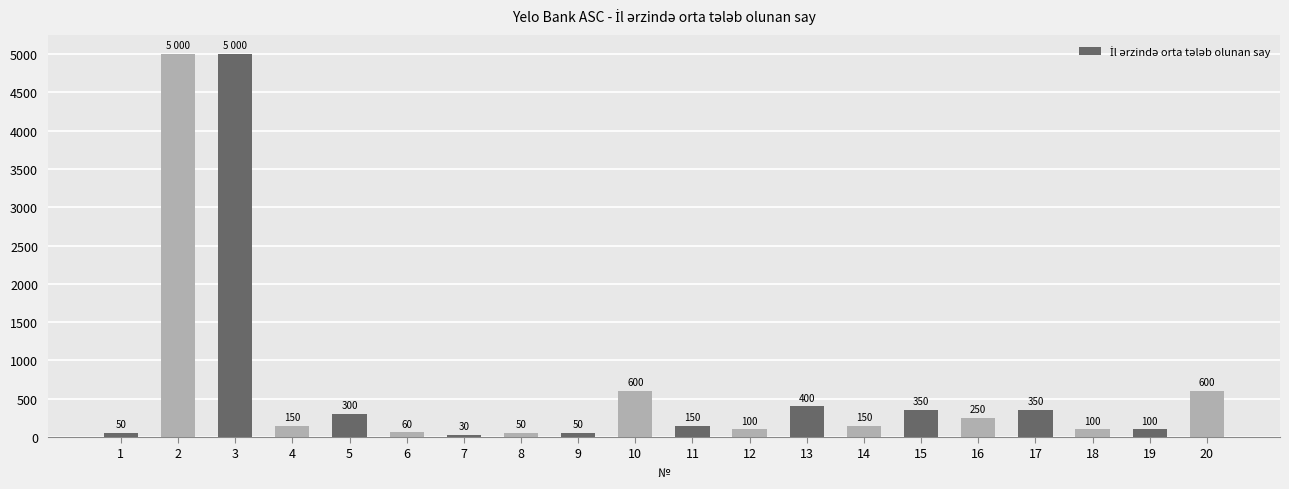

What is the approximate value at 17?

350